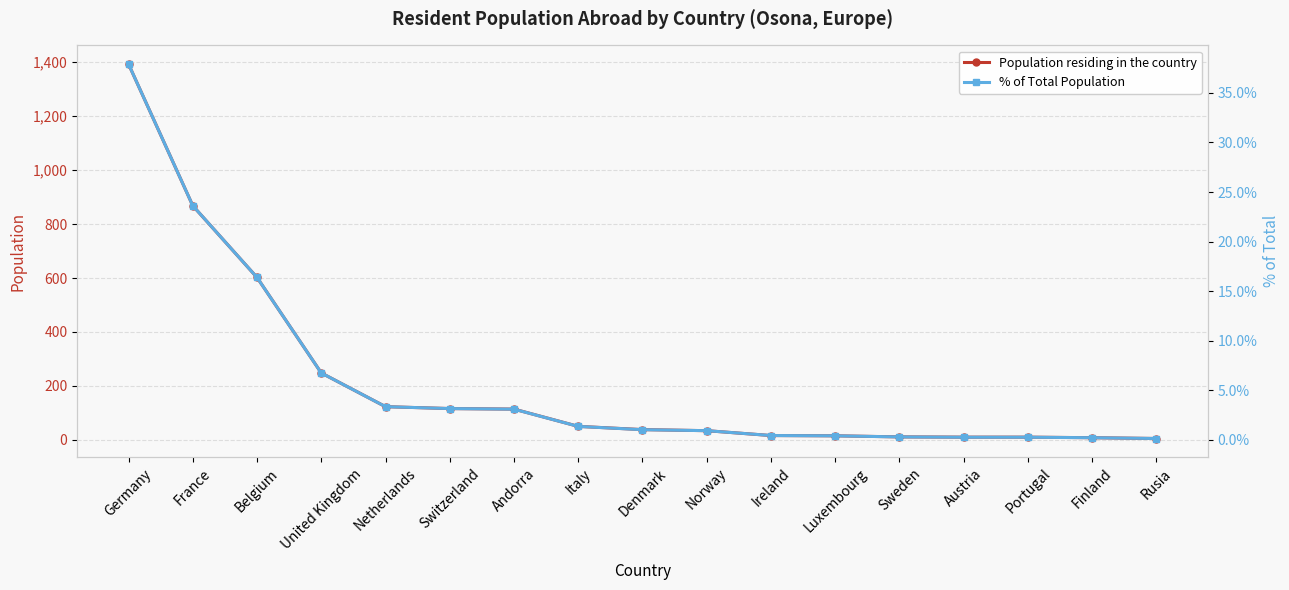

The Population residing in the country series shows 60.0 at Norway. True or false?

False